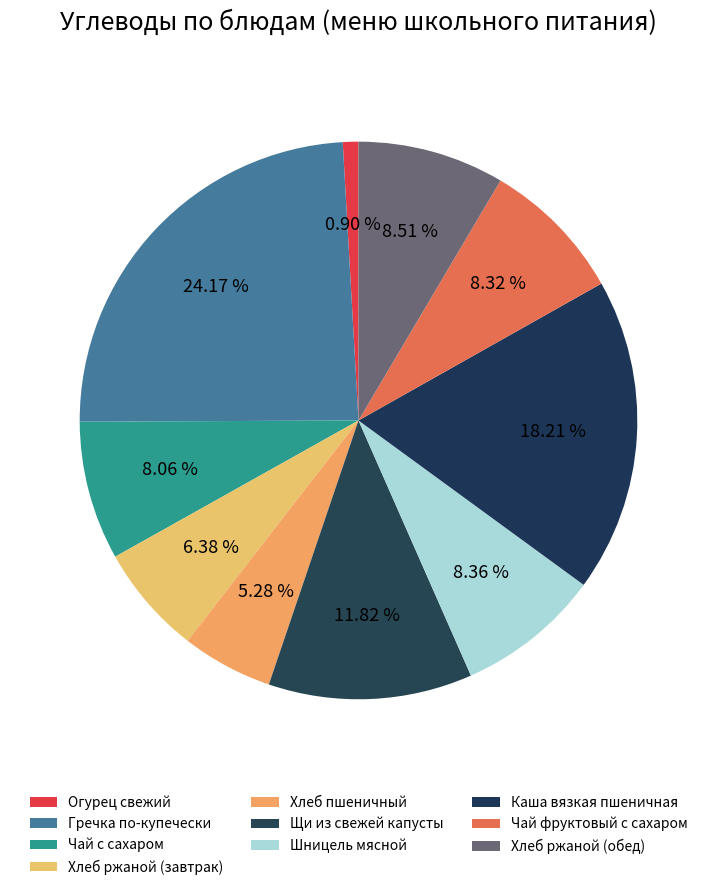

Is there a majority slice in this chart?

No